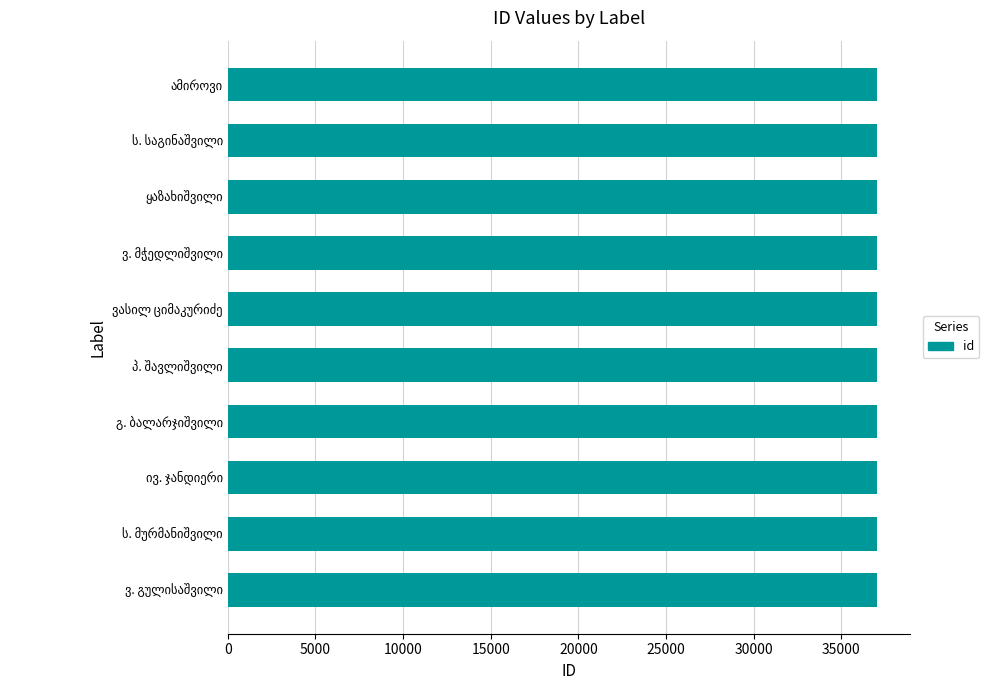

What is the sum of all values?

370208